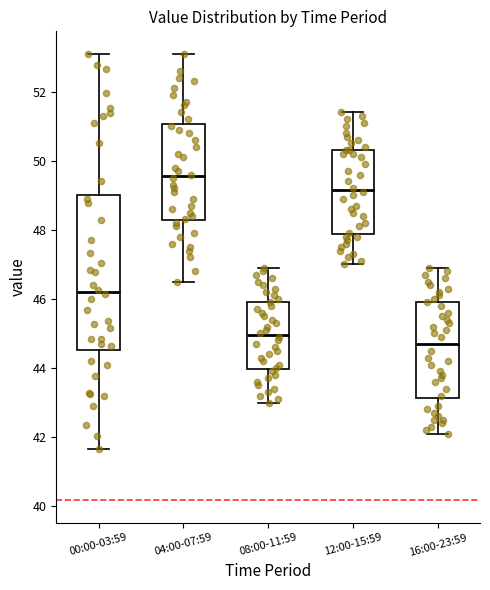

Reading left to right, read every box against the y-axis: the position of its median line, the range the box covers, and the ends of its whiskers. The values are not printed on the chart, so give them approximately, as read against the axis.

00:00-03:59: median 46.2, box 44.6 to 49.0, whiskers 41.6 to 53.0
04:00-07:59: median 49.6, box 48.2 to 51.0, whiskers 46.6 to 53.2
08:00-11:59: median 45.0, box 44.0 to 46.0, whiskers 43.0 to 47.0
12:00-15:59: median 49.2, box 47.8 to 50.4, whiskers 47.0 to 51.4
16:00-23:59: median 44.8, box 43.2 to 46.0, whiskers 42.2 to 47.0